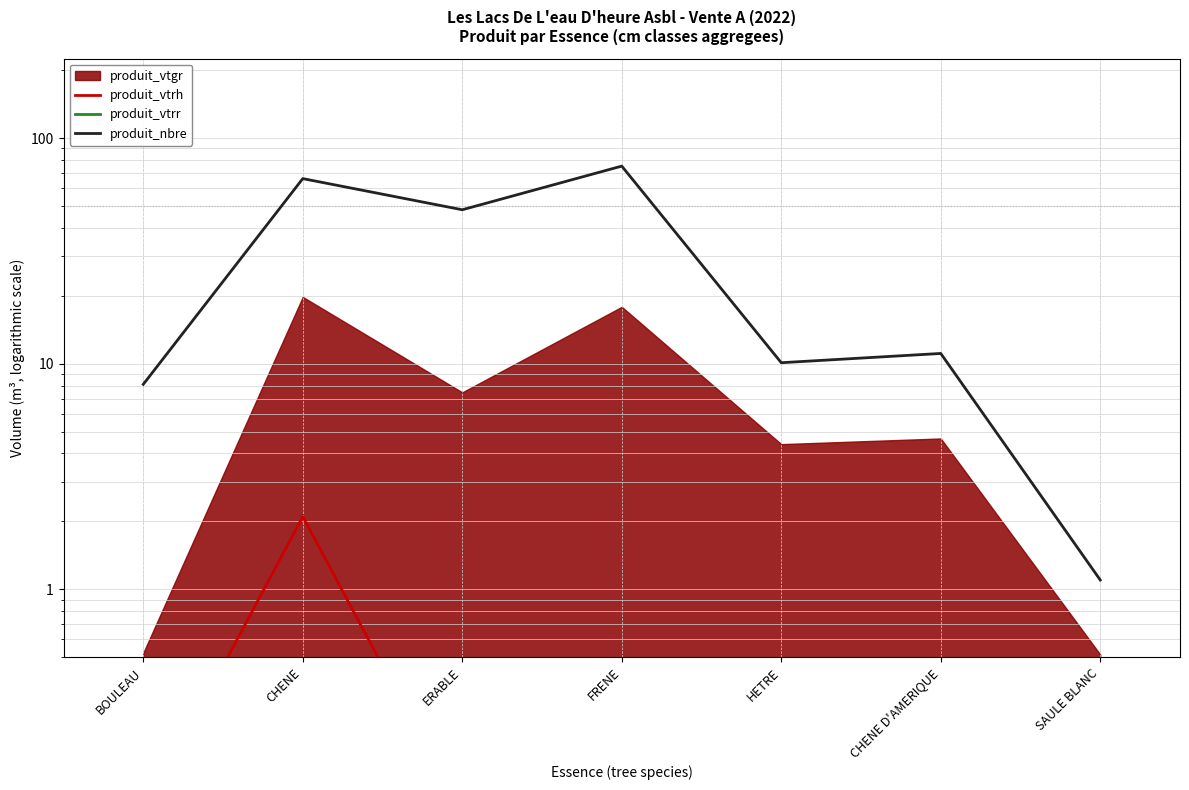

The value of produit_nbre at BOULEAU is 12.0. True or false?

False